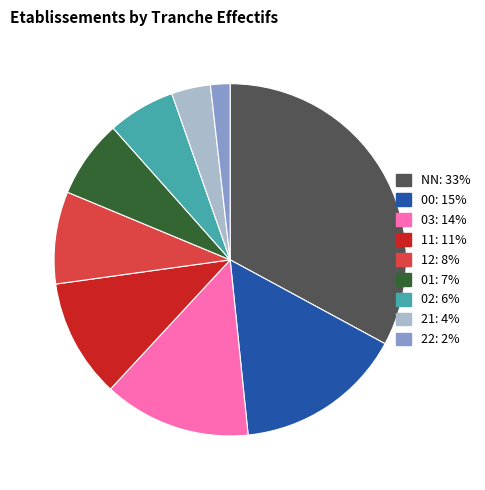

Rank the categories by value from lowest to highest.

22, 21, 02, 01, 12, 11, 03, 00, NN